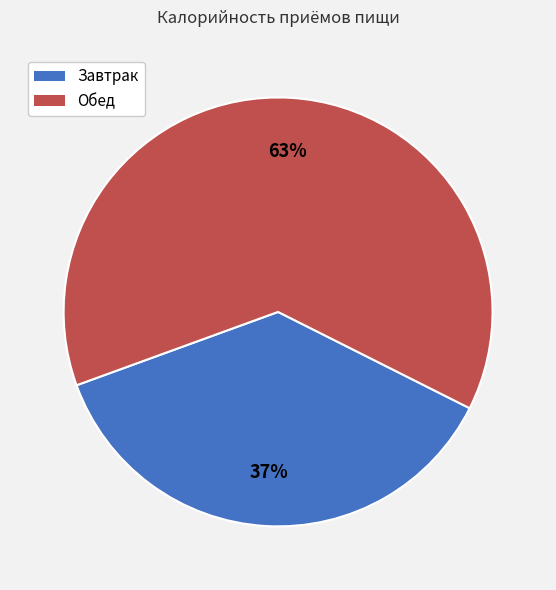

Rank the categories by value from highest to lowest.

Обед, Завтрак